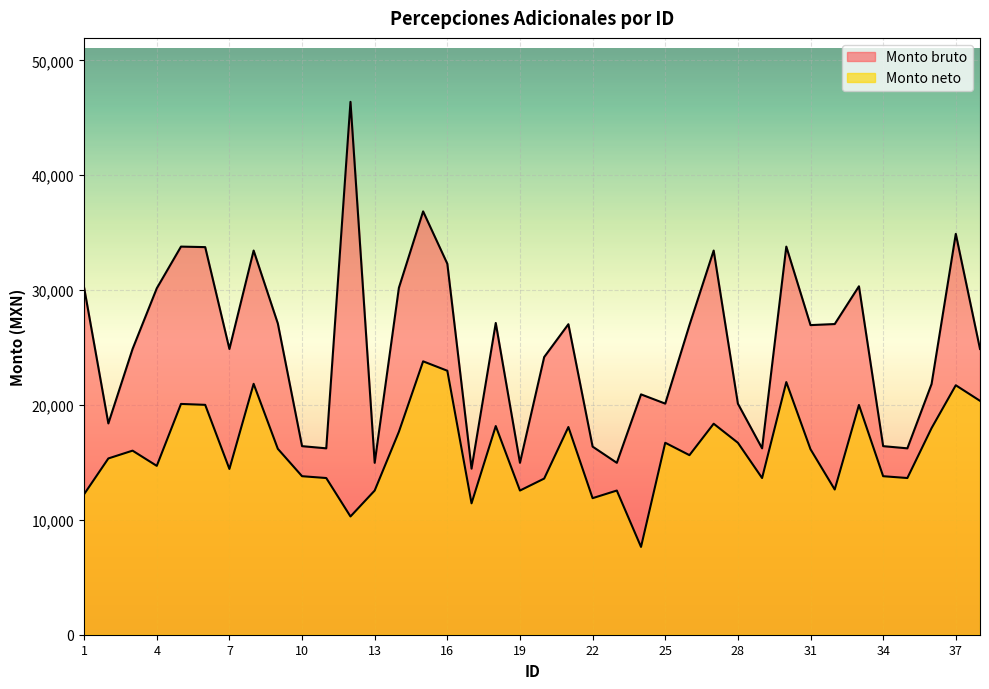

What is the difference between the maximum and minimum values in the Monto bruto series?

31936.7